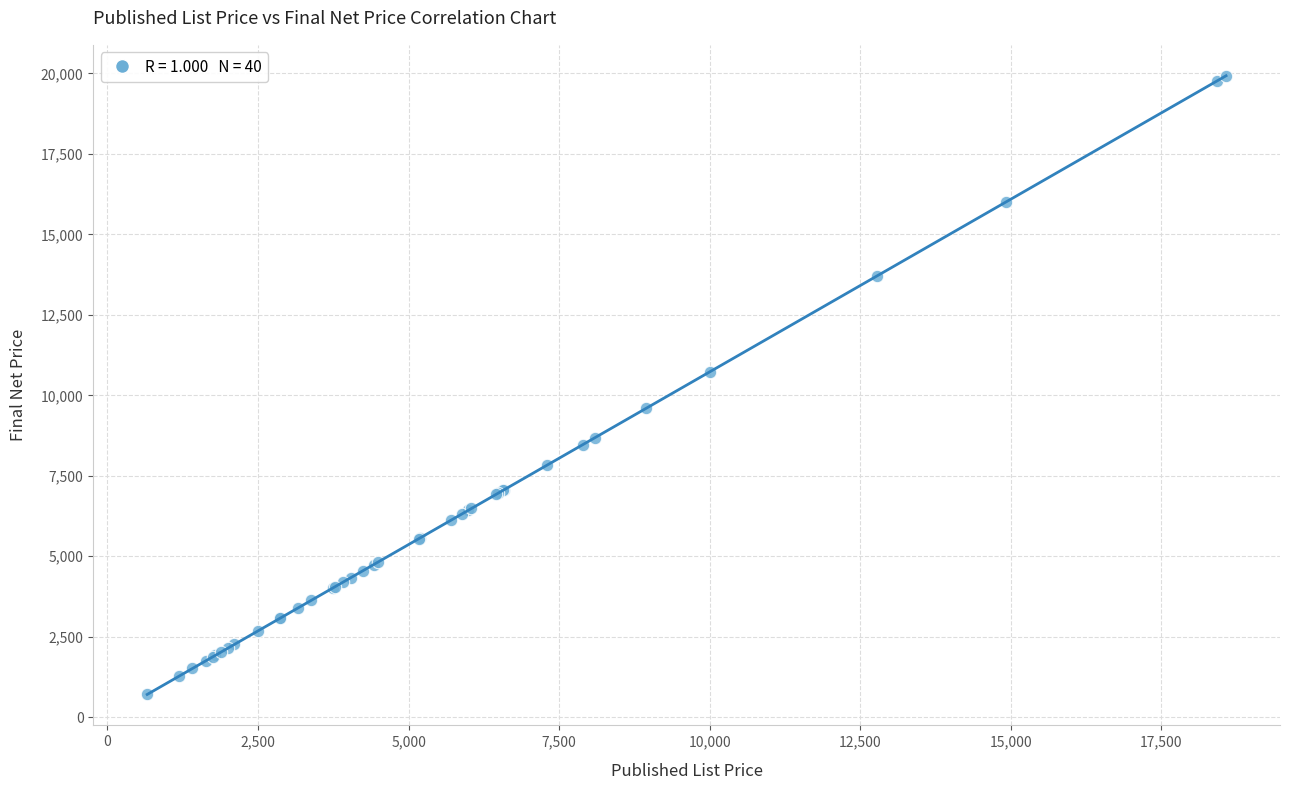

What Y value in the scatter plot is closest to 10317?

10729.4